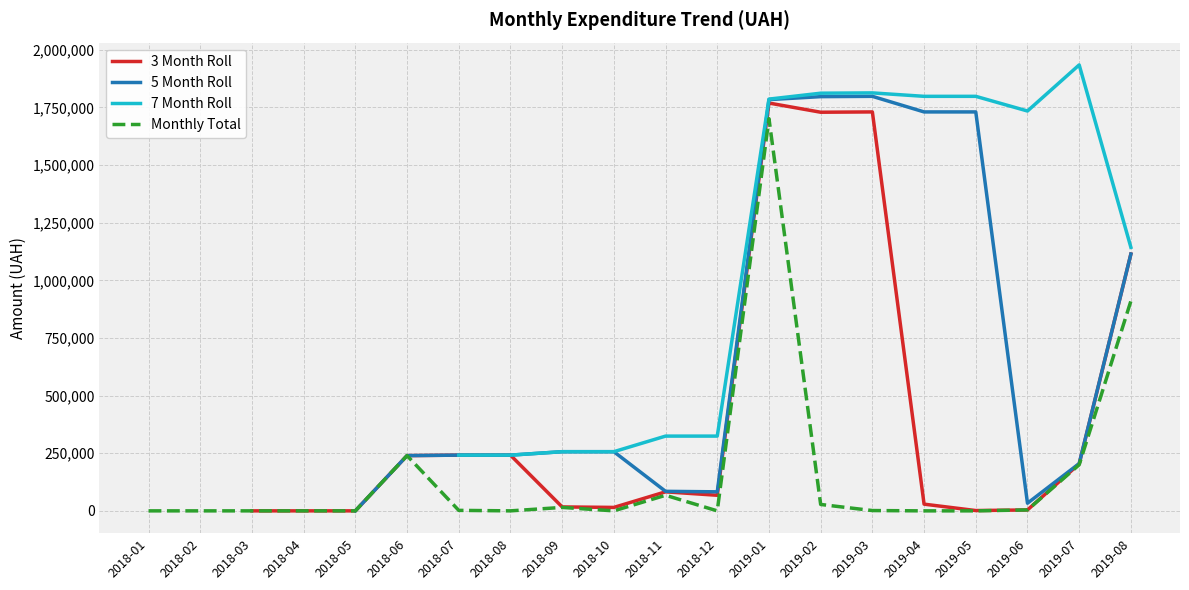

In 5 Month Roll, how many points are lower than both neighbors (excluding endpoints)?

2